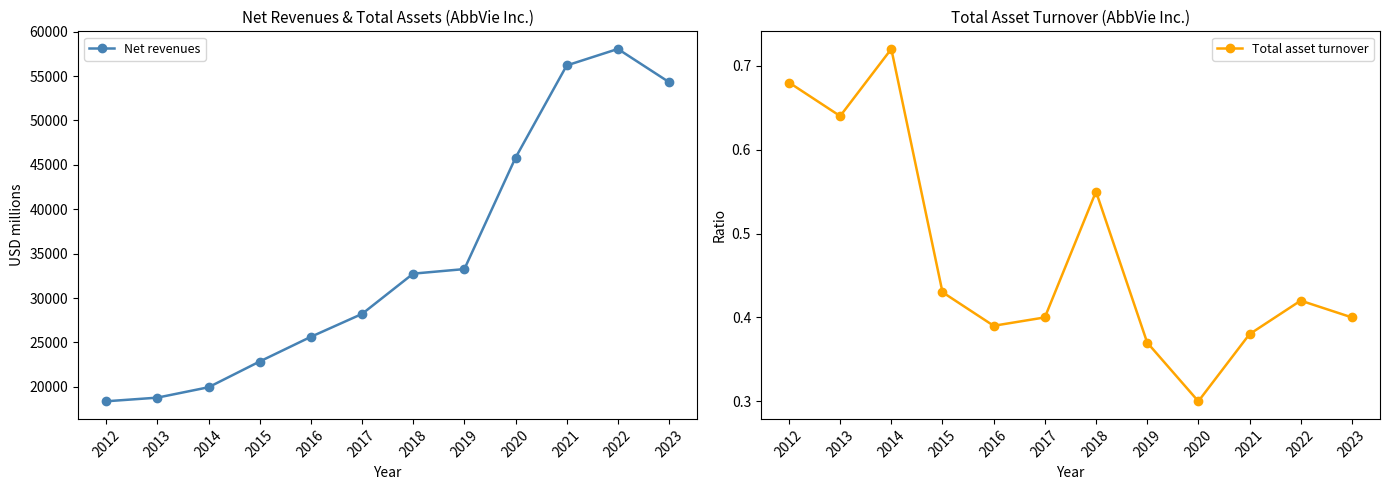

Which series has the largest range (max minus min)?

Net revenues